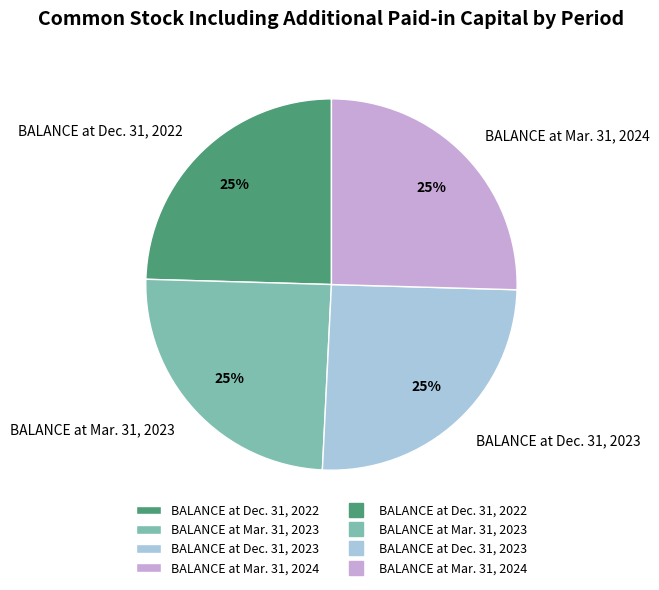

To the nearest percent, what is the combined percentage of BALANCE at Mar. 31, 2024 and BALANCE at Dec. 31, 2022?

50%